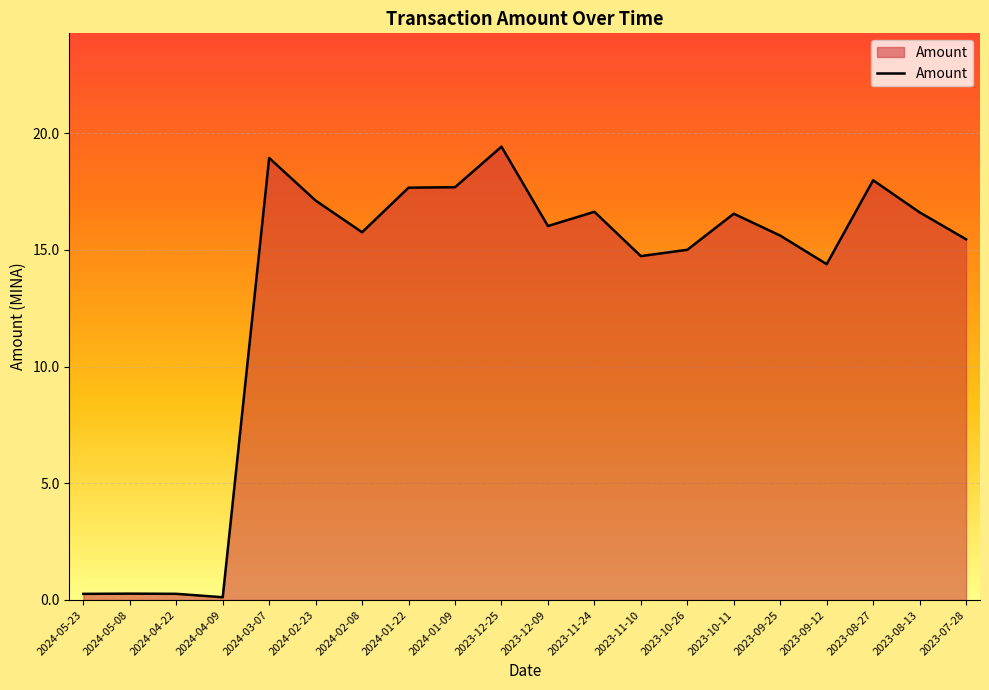

What is the difference between the second highest and second lowest values?

18.7